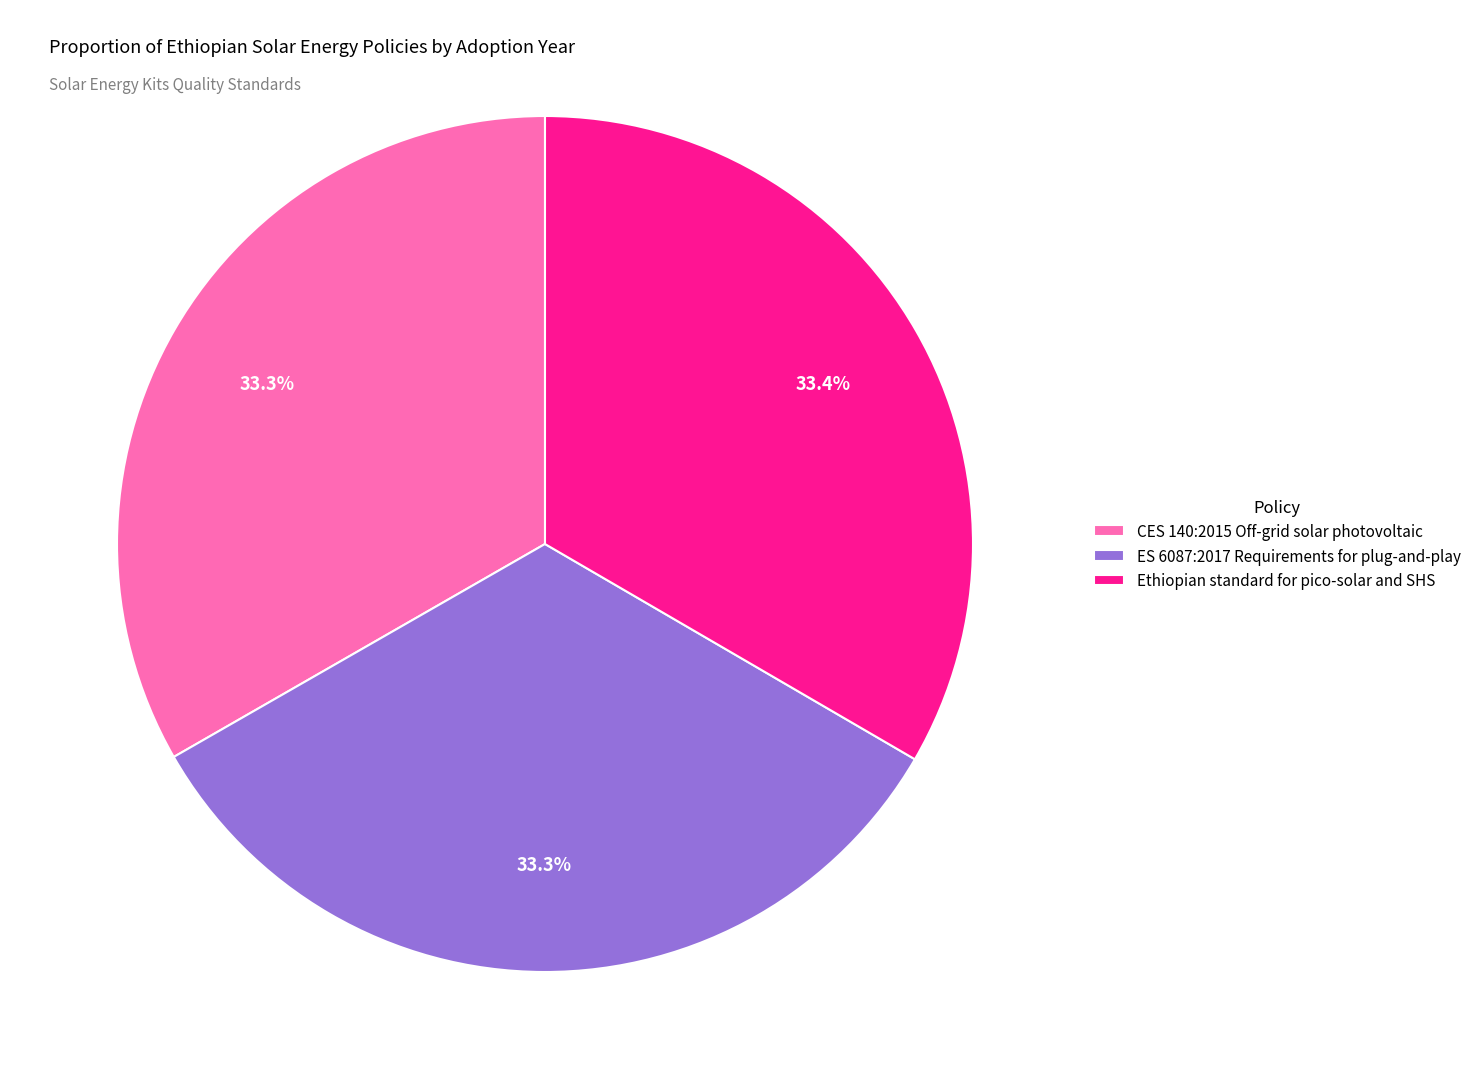

How many slices are in this pie chart?

3